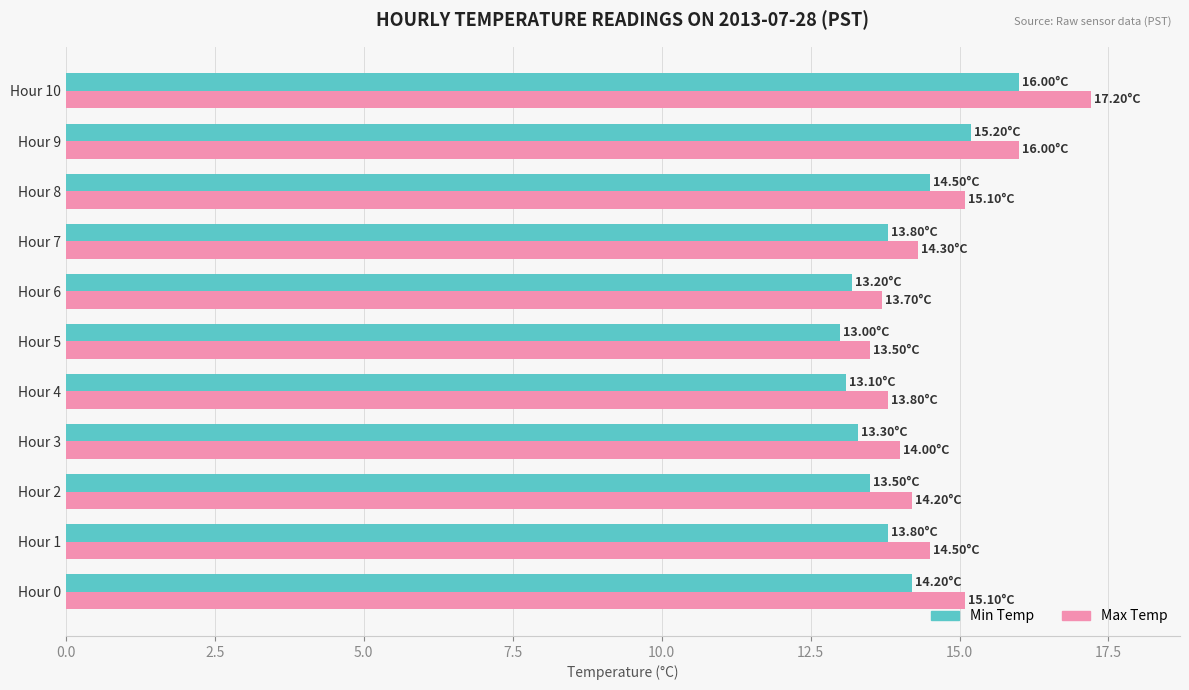

Which series has the largest range (max minus min)?

Max Temp